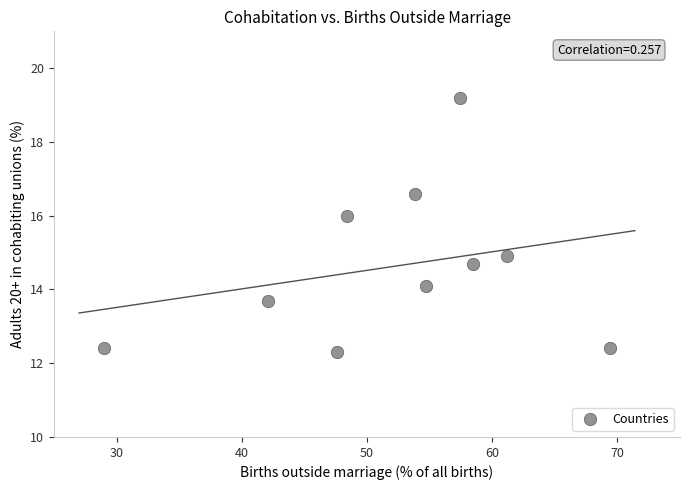

What is the average X value?

52.2